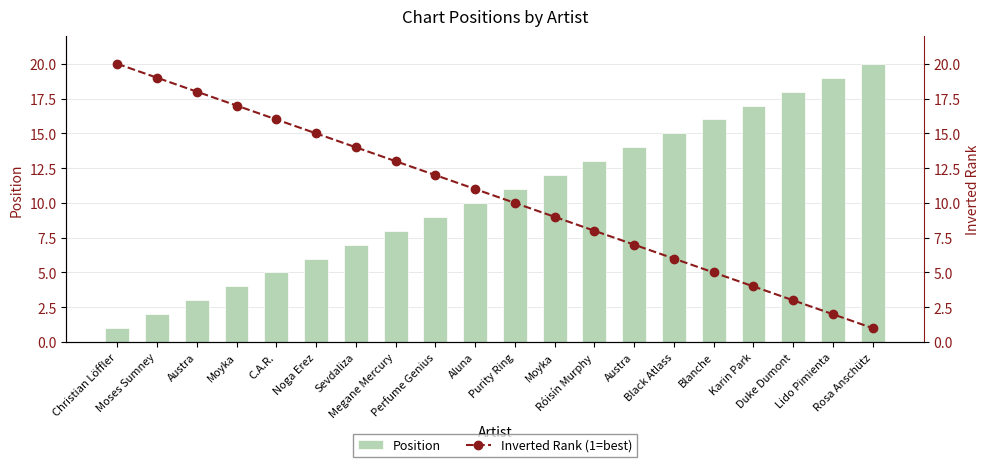

Are the bars grouped side by side (vs. stacked)?

Yes